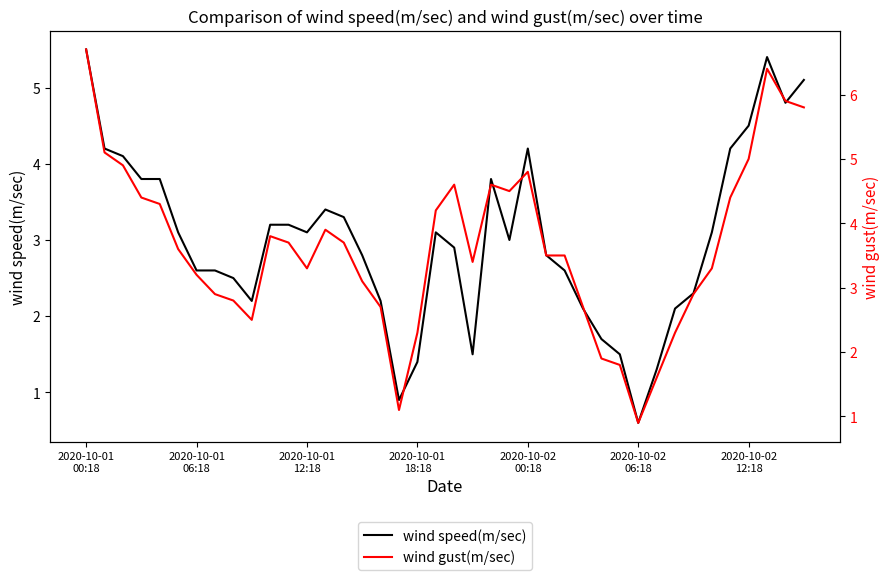

Count the number of data series in this chart.

2